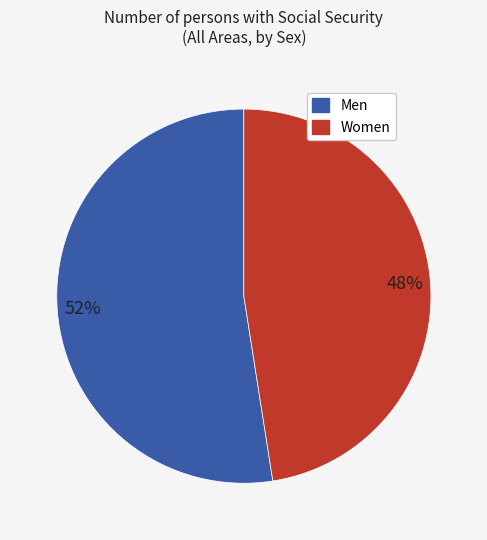

The Women slice represents 48% of the pie. True or false?

True